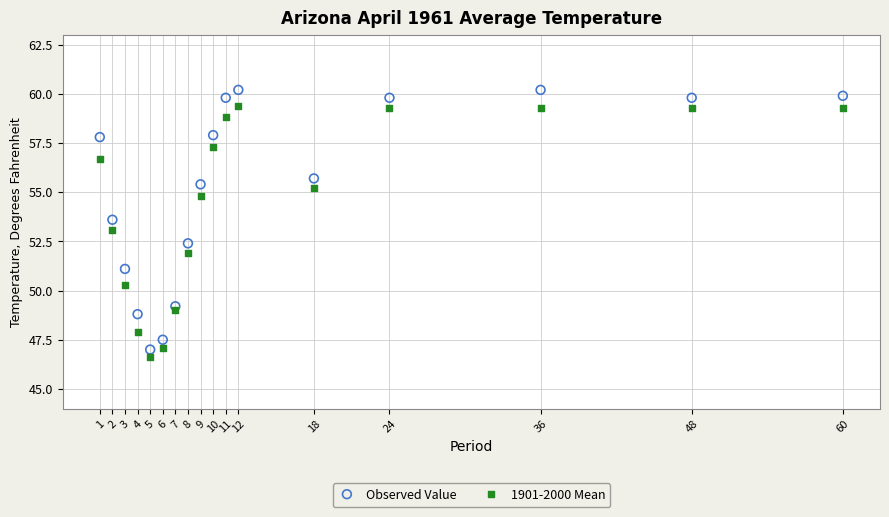

What are all the series names shown in the legend?

Observed Value, 1901-2000 Mean